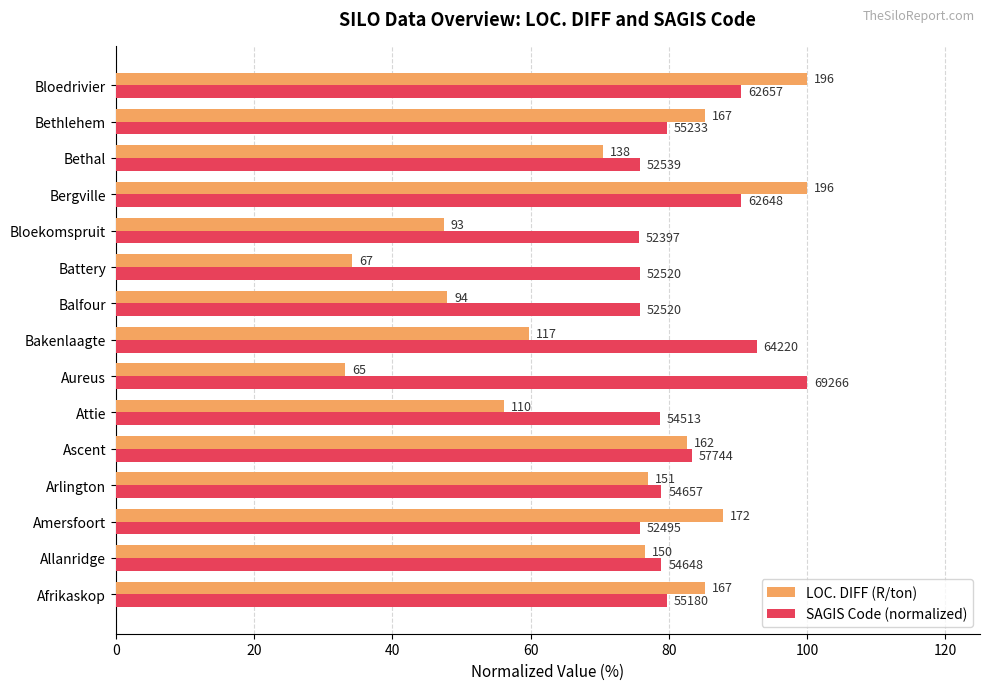

What is the value of the SAGIS Code (normalized) bar at the 6th from the left?

78.7